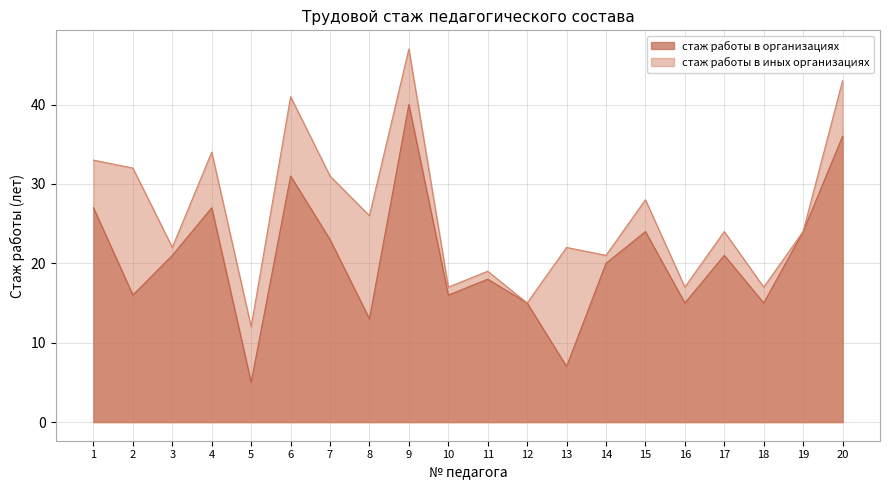

Reading right to left, extract all data points from this chart.

стаж работы в организациях: 36	24	15	21	15	24	20	7	15	18	16	40	13	23	31	5	27	21	16	27
стаж работы в иных организациях: 43	24	17	24	17	28	21	22	15	19	17	47	26	31	41	12	34	22	32	33